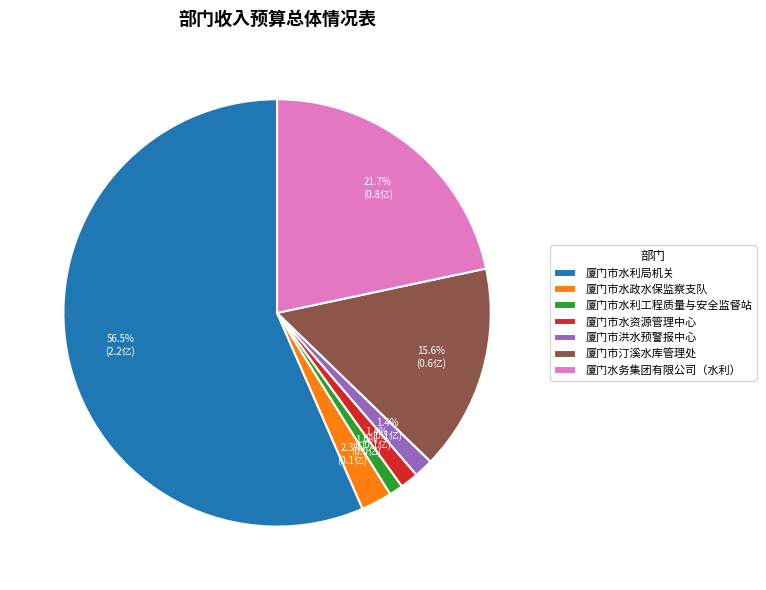

To the nearest percent, what is the combined percentage of 厦门市水资源管理中心 and 厦门市水利工程质量与安全监督站?

2%